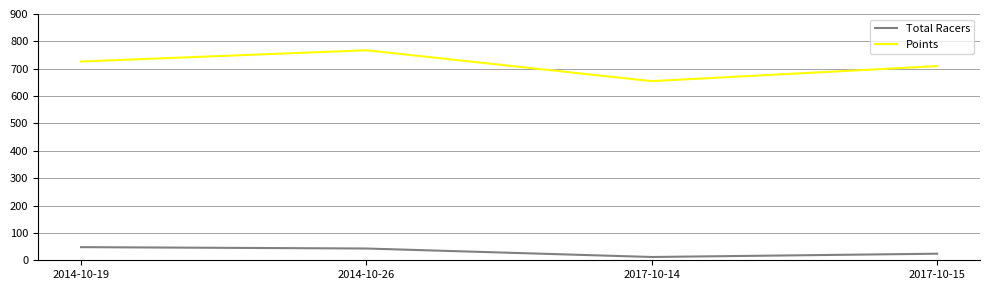

What is the difference between the highest and lowest values at 2017-10-14?

642.6